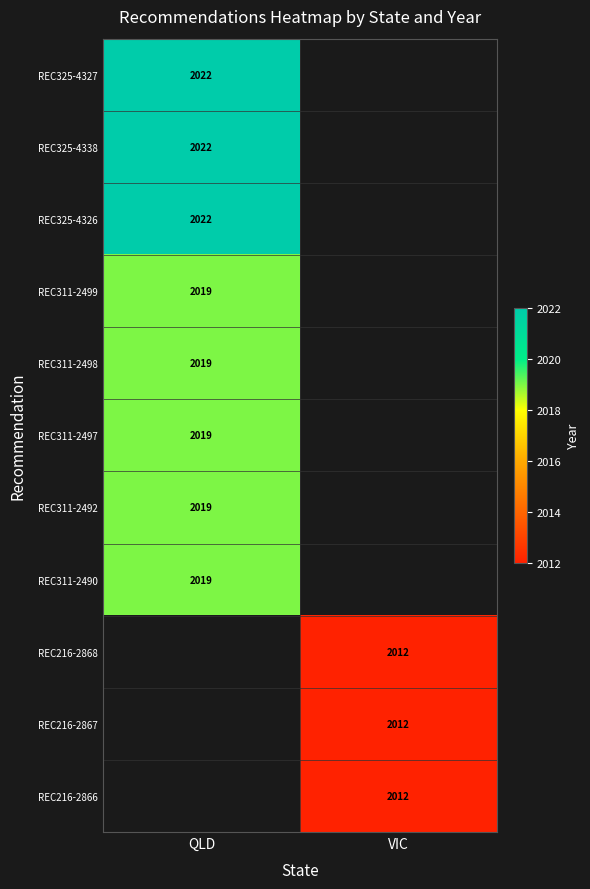

Is it true that REC311-2492 equals 2019 at QLD?

True